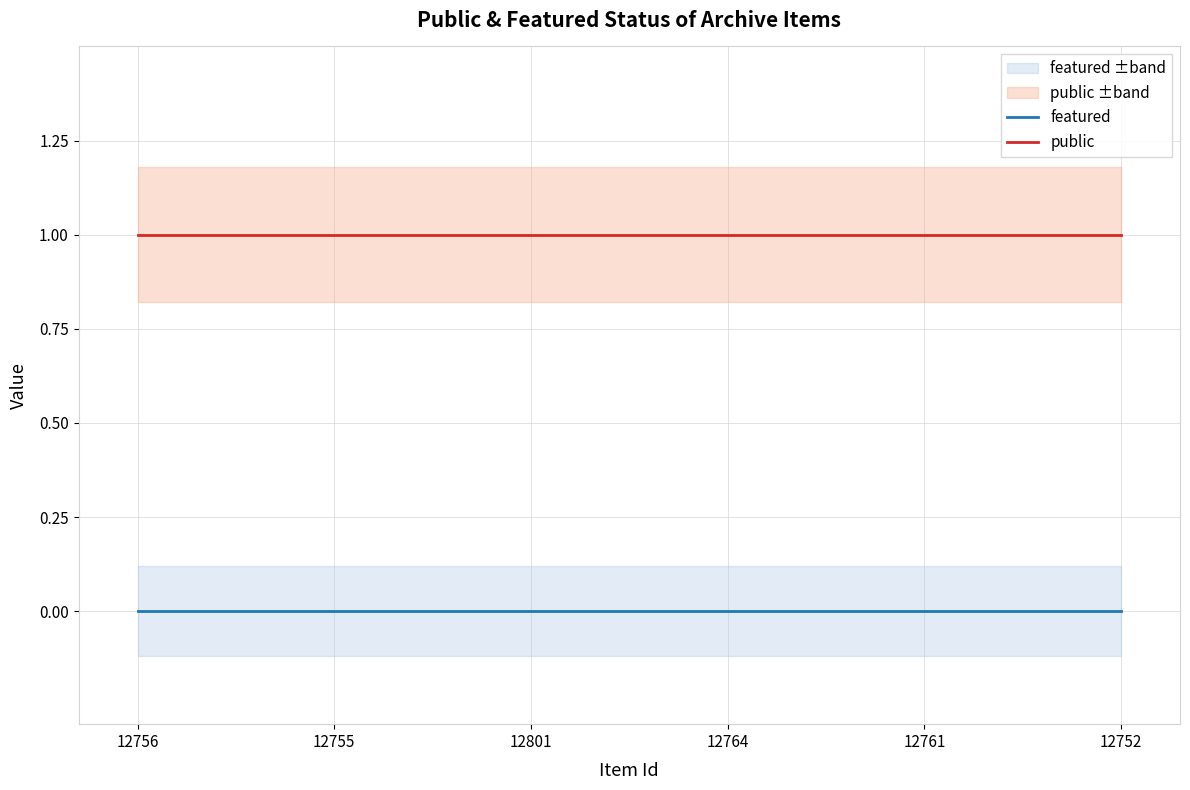

Which series has the largest total across all categories?

public